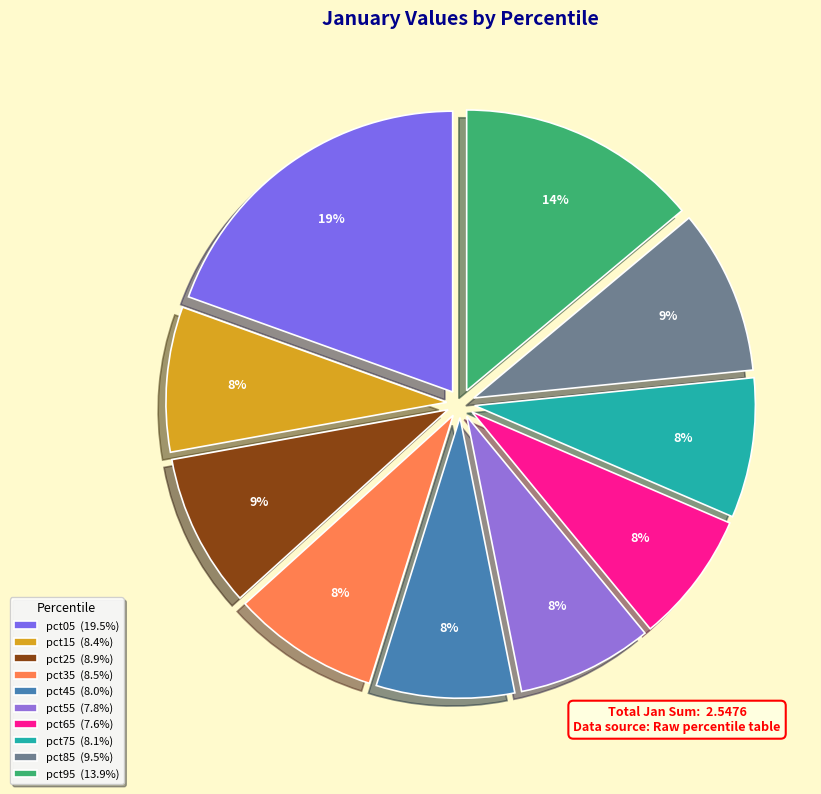

Is there a majority slice in this chart?

No